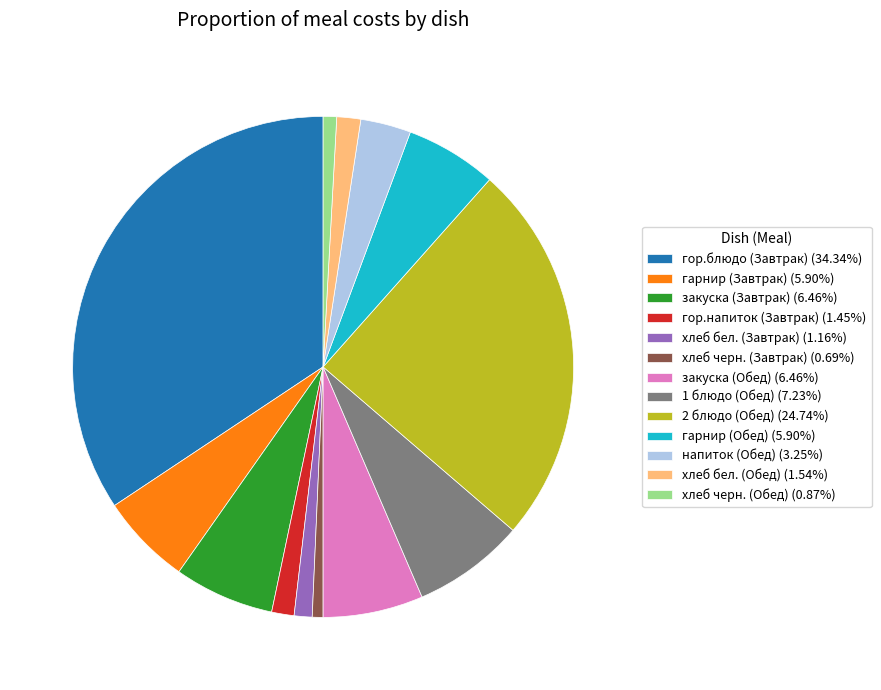

Do 2 блюдо (Обед) and закуска (Завтрак) together represent more than half of the pie?

No